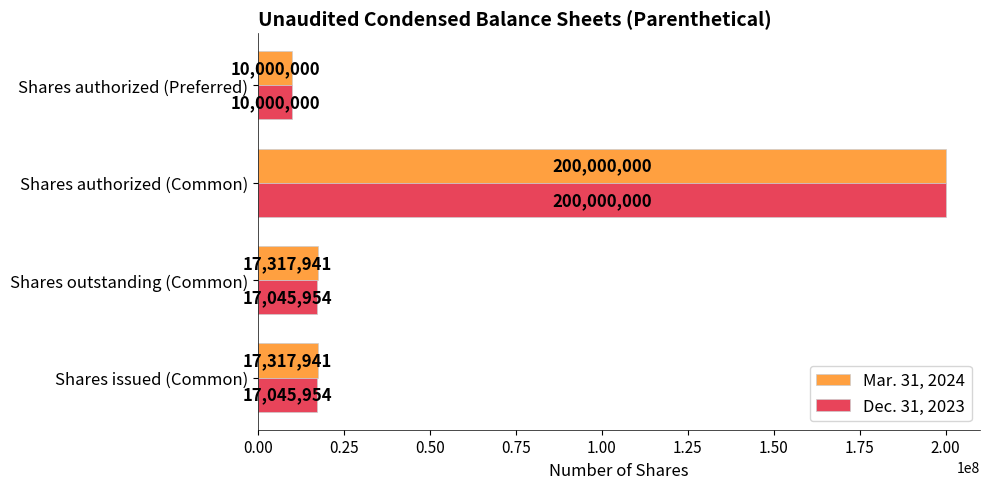

List the series in order of their overall mean, highest first.

Mar. 31, 2024, Dec. 31, 2023